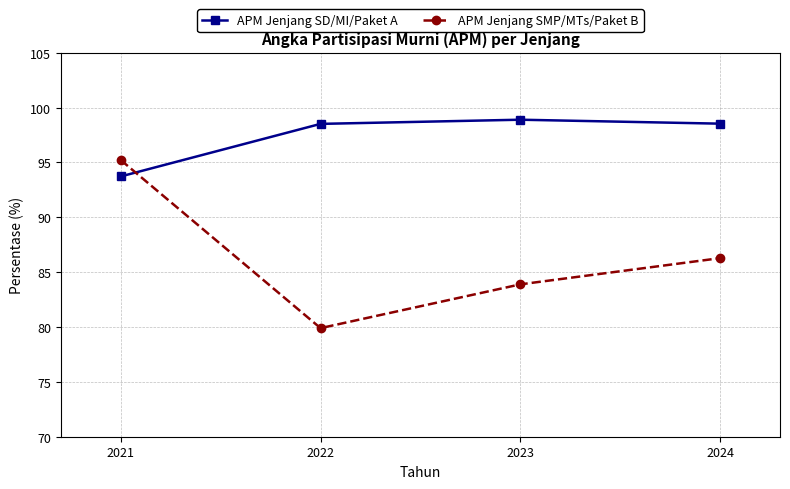

What are all the series names shown in the legend?

APM Jenjang SD/MI/Paket A, APM Jenjang SMP/MTs/Paket B